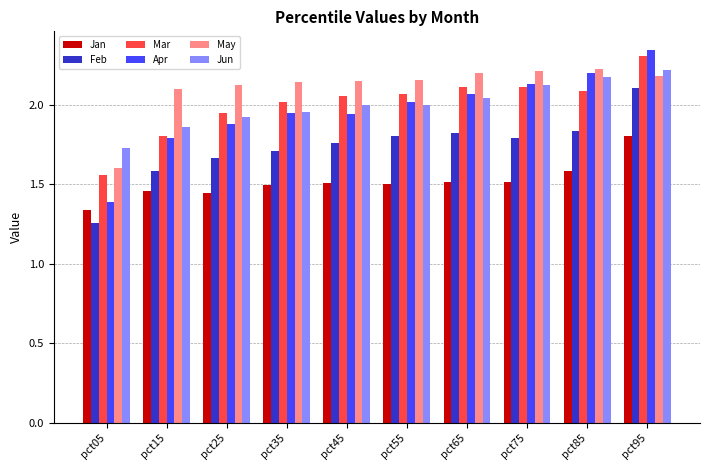

At how many categories does at least one series exceed 1?

10